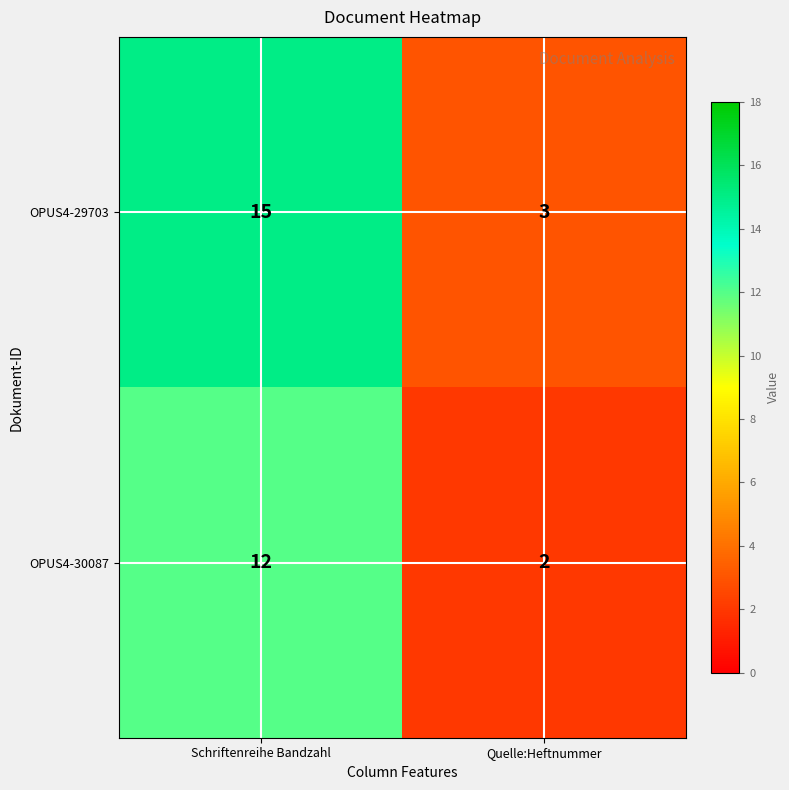

Rank the series by their maximum value, from lowest to highest.

OPUS4-30087, OPUS4-29703